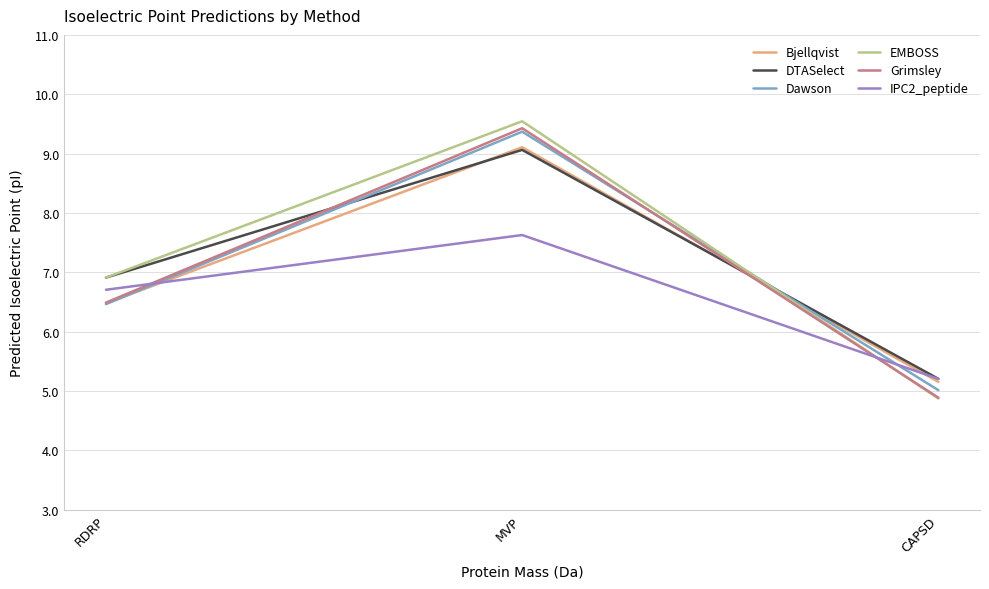

What is the total value across all series at CAPSD?

30.4